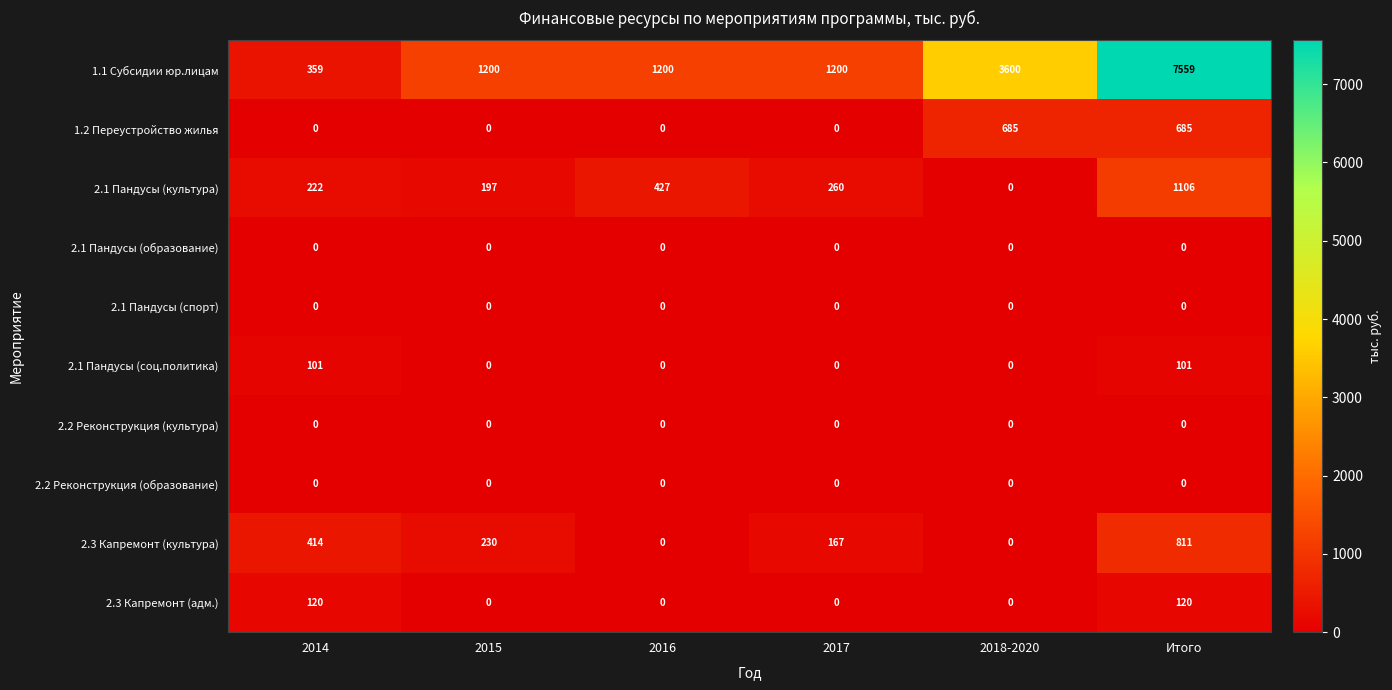

The 1.2 Переустройство жилья series shows -384 at 2017. True or false?

False